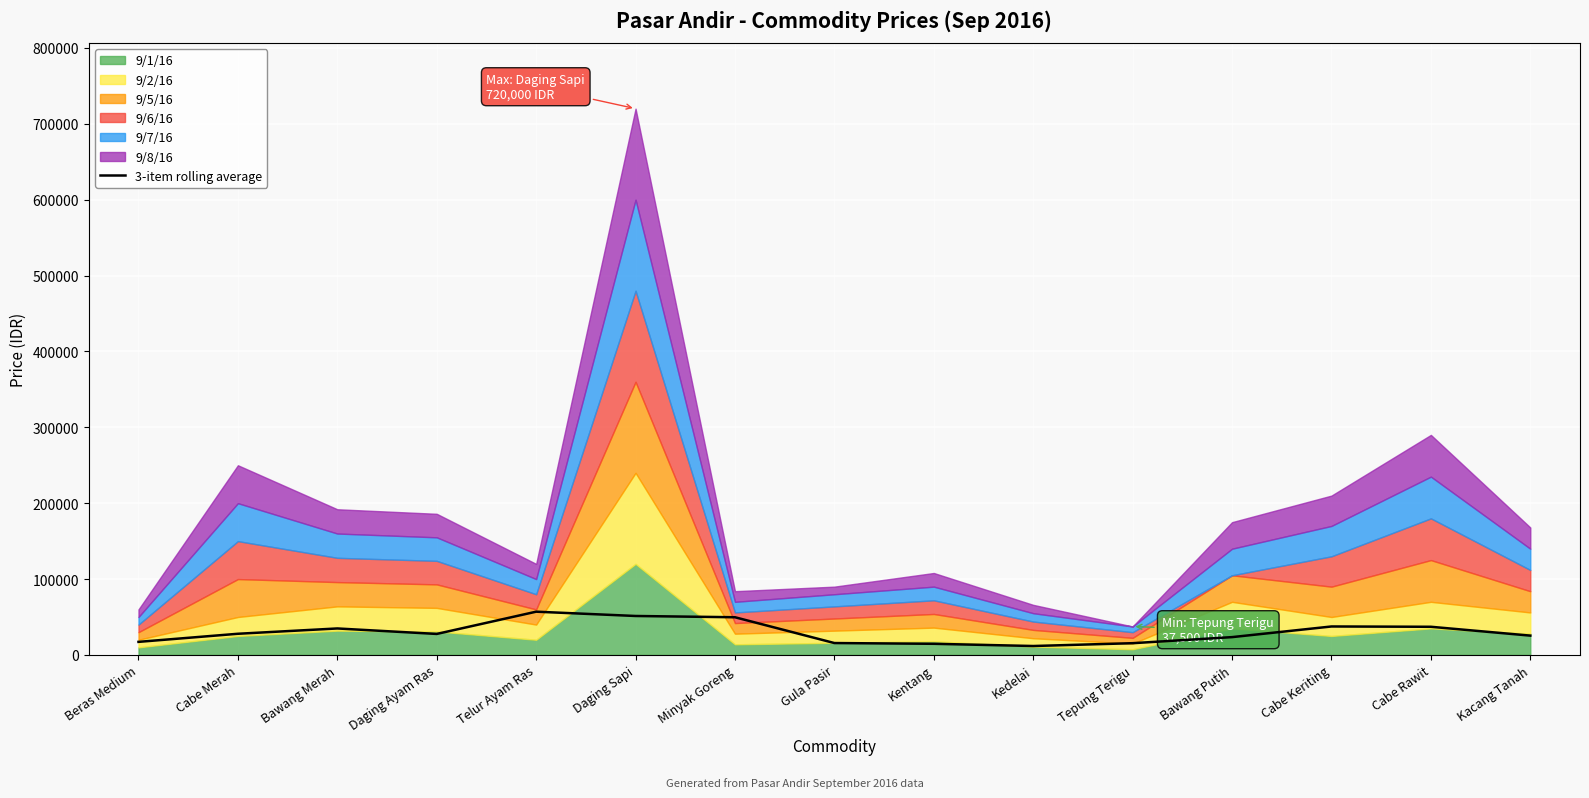

At which label is the value closest to 34375?

Bawang Merah